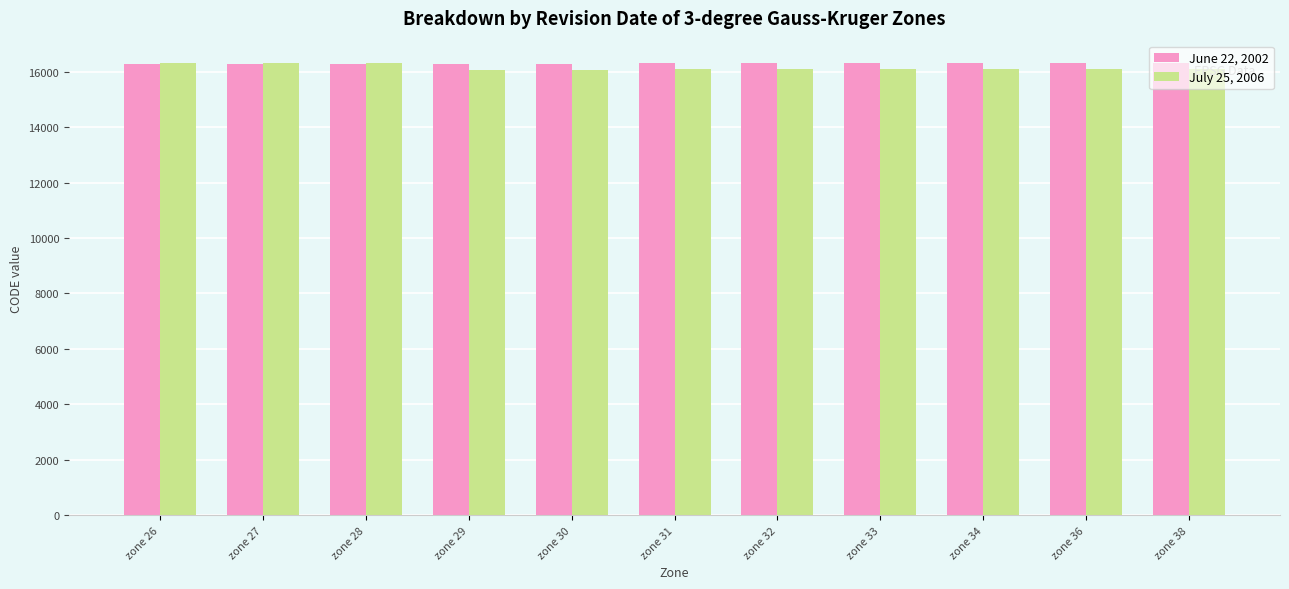

True or false: June 22, 2002 has a value of 10269 at zone 34.

False